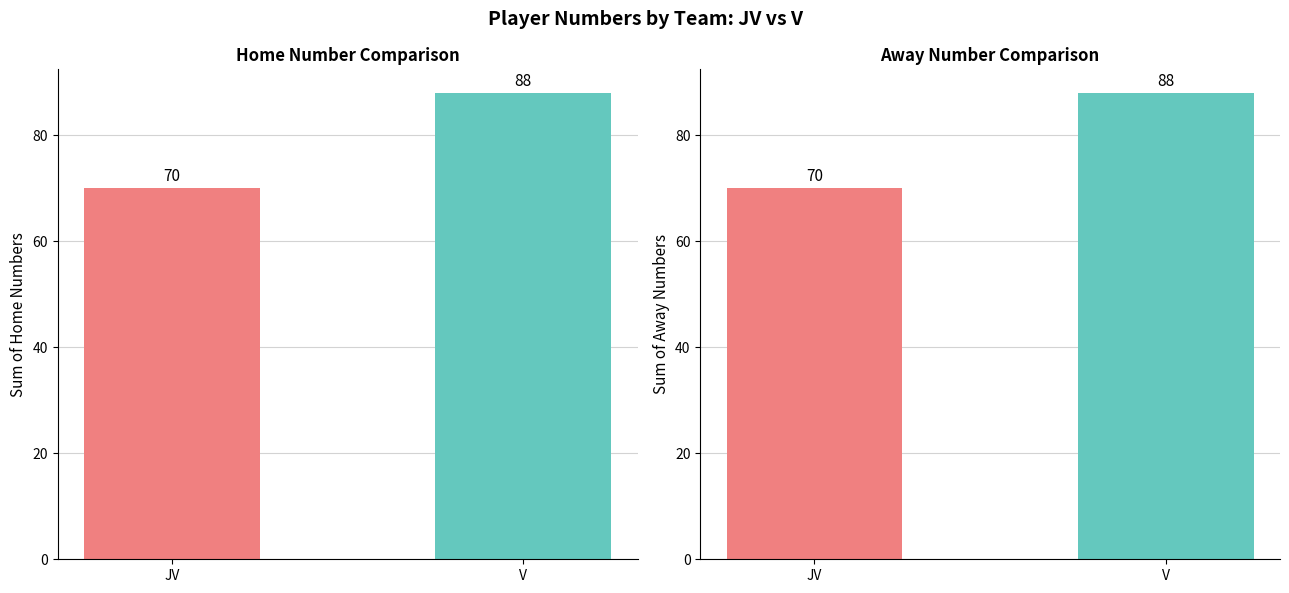

At which category does the chart reach its peak across all series?

V